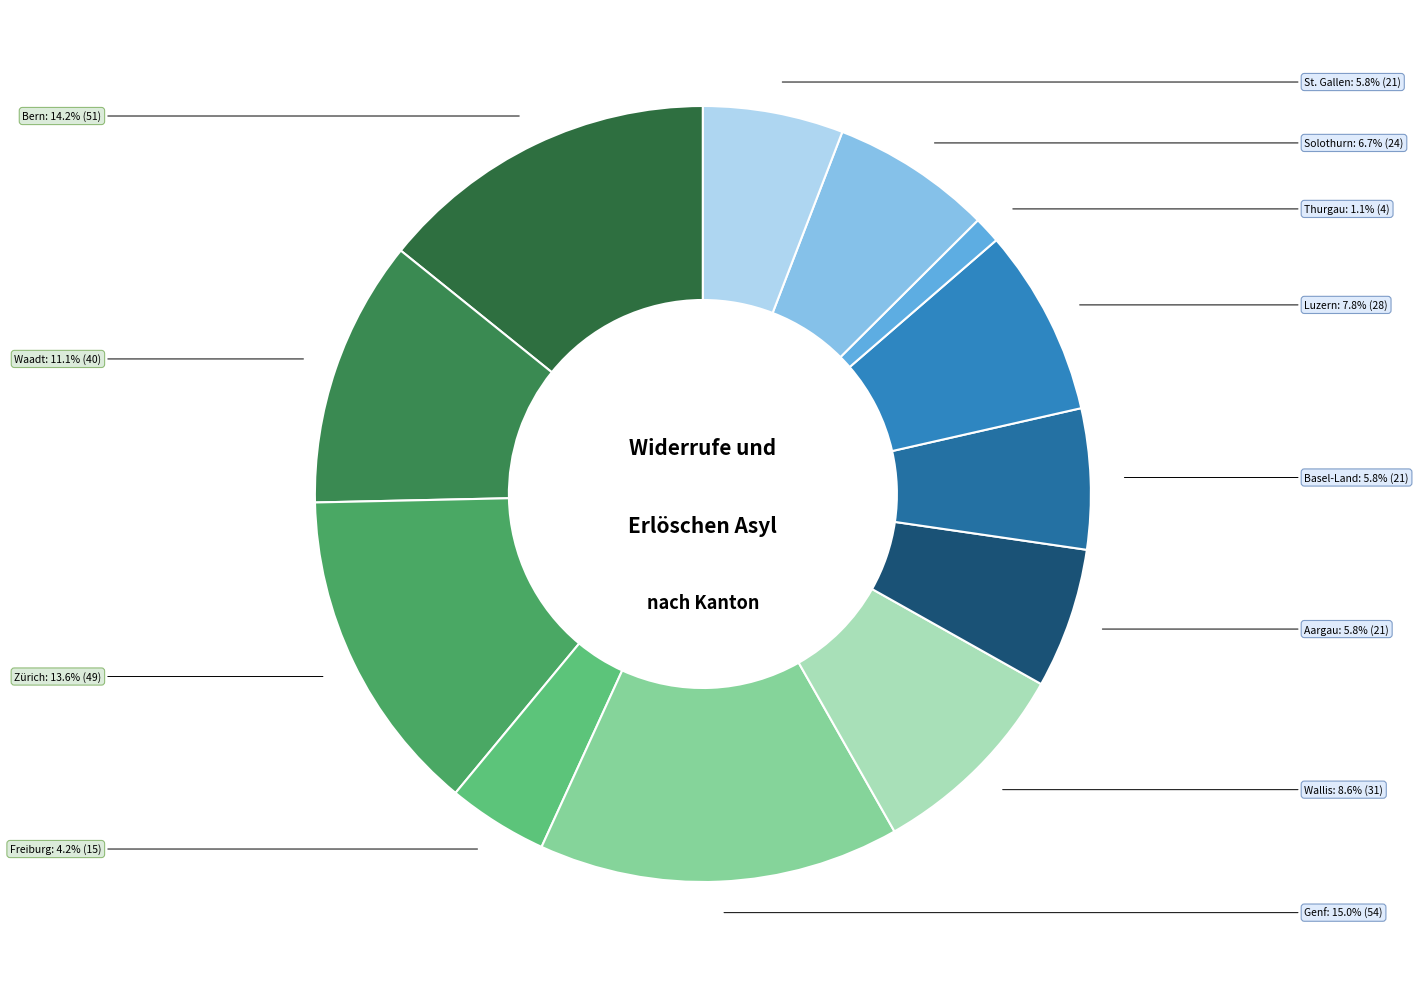

To the nearest percent, what is the difference between the Solothurn and Freiburg slice percentages?

3%